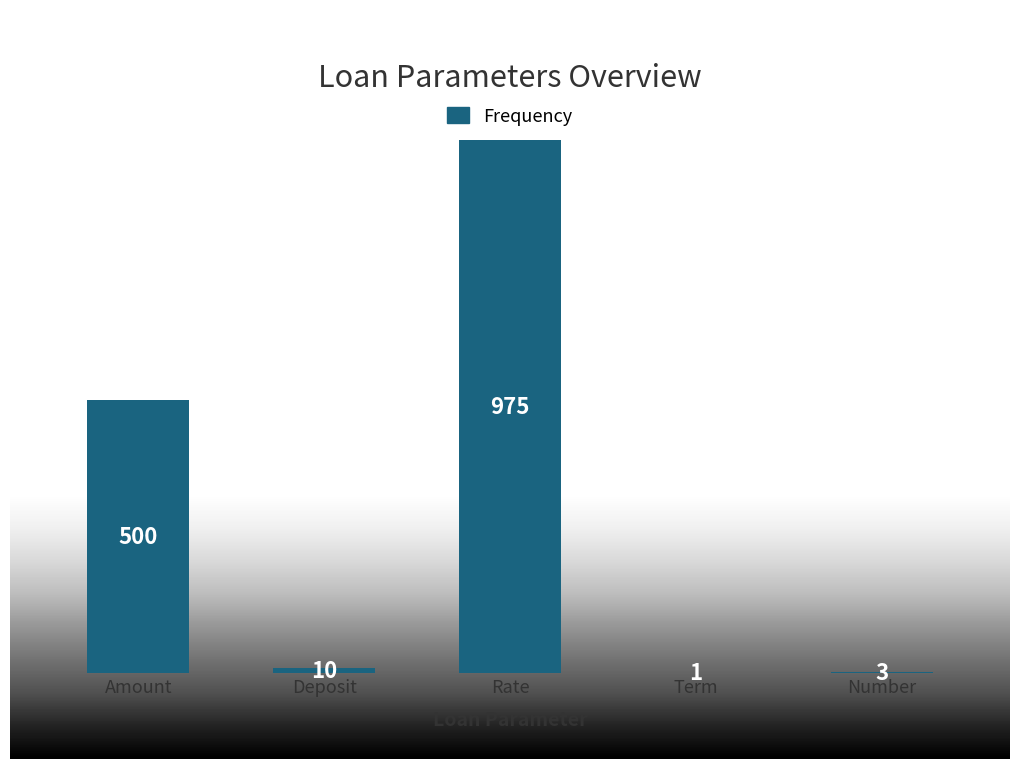

What is the sum of the values at Term and Rate?

976